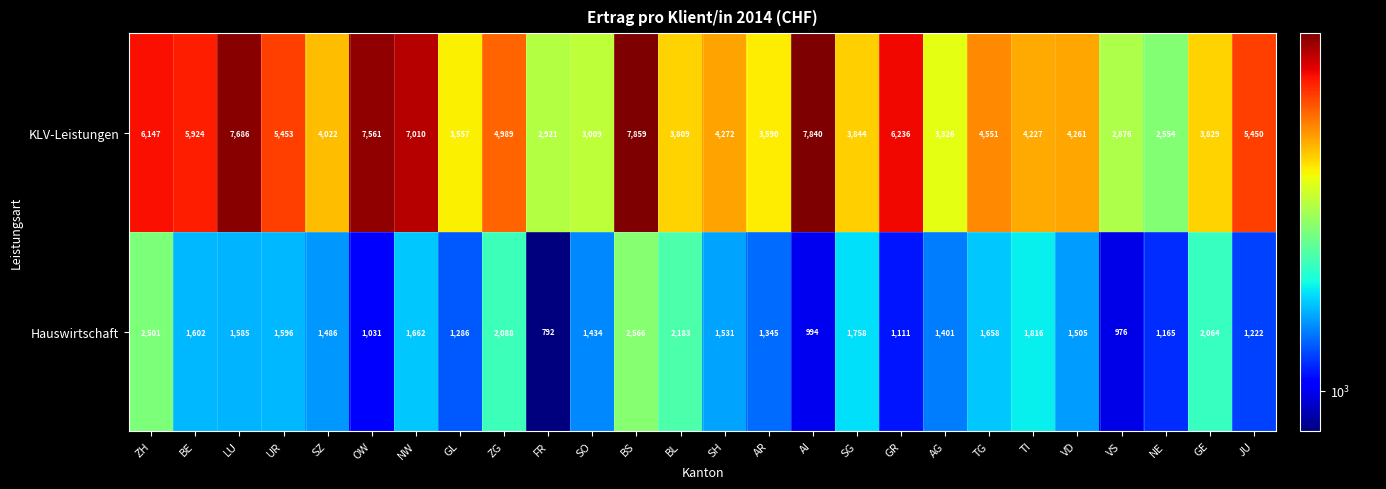

What is the sum of the KLV-Leistungen values at GL and ZG?

8546